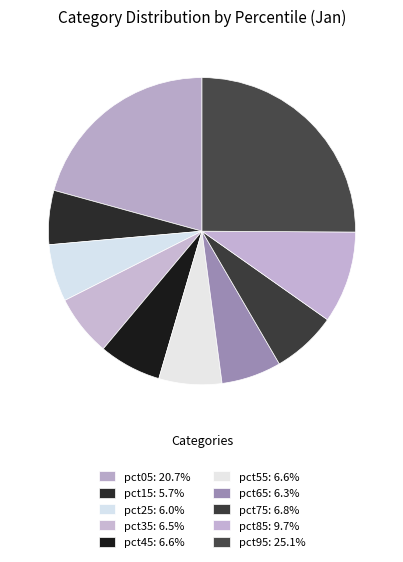

Is there a majority slice in this chart?

No